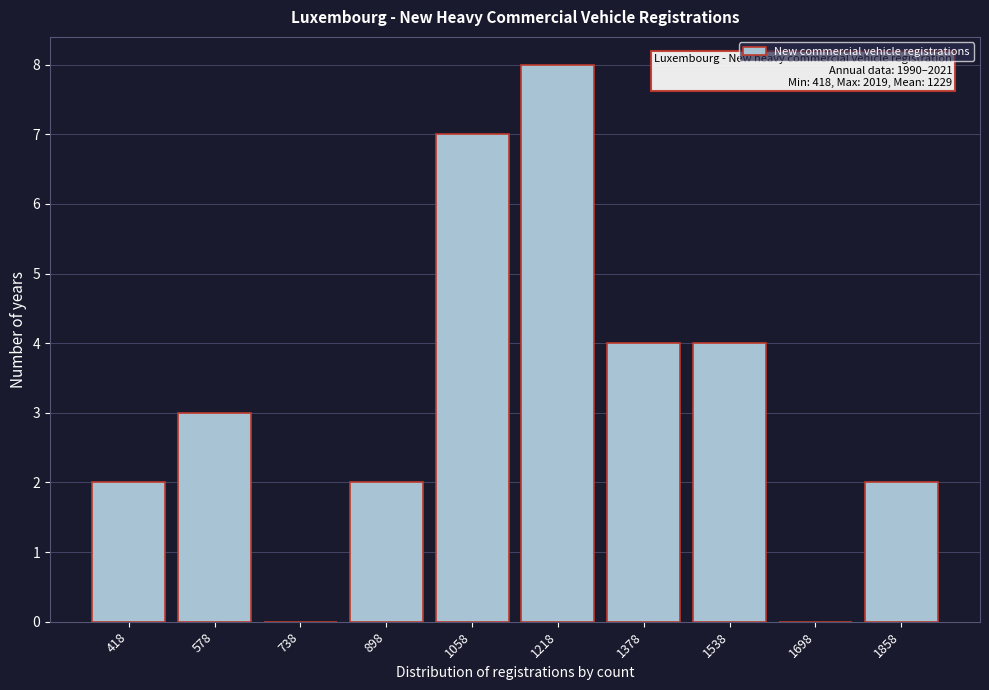

Reading right to left, what are all the values shown in this chart?

1858=2	1698=0	1538=4	1378=4	1218=8	1058=7	898=2	738=0	578=3	418=2